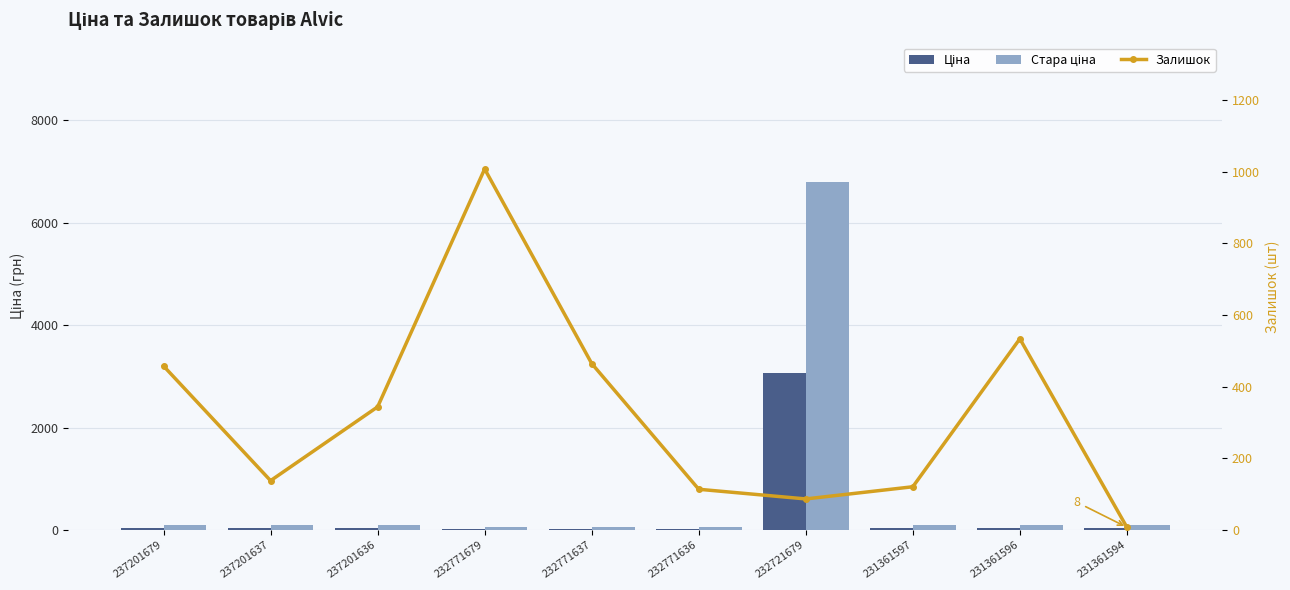

What is the minimum value shown in the chart?

8.0